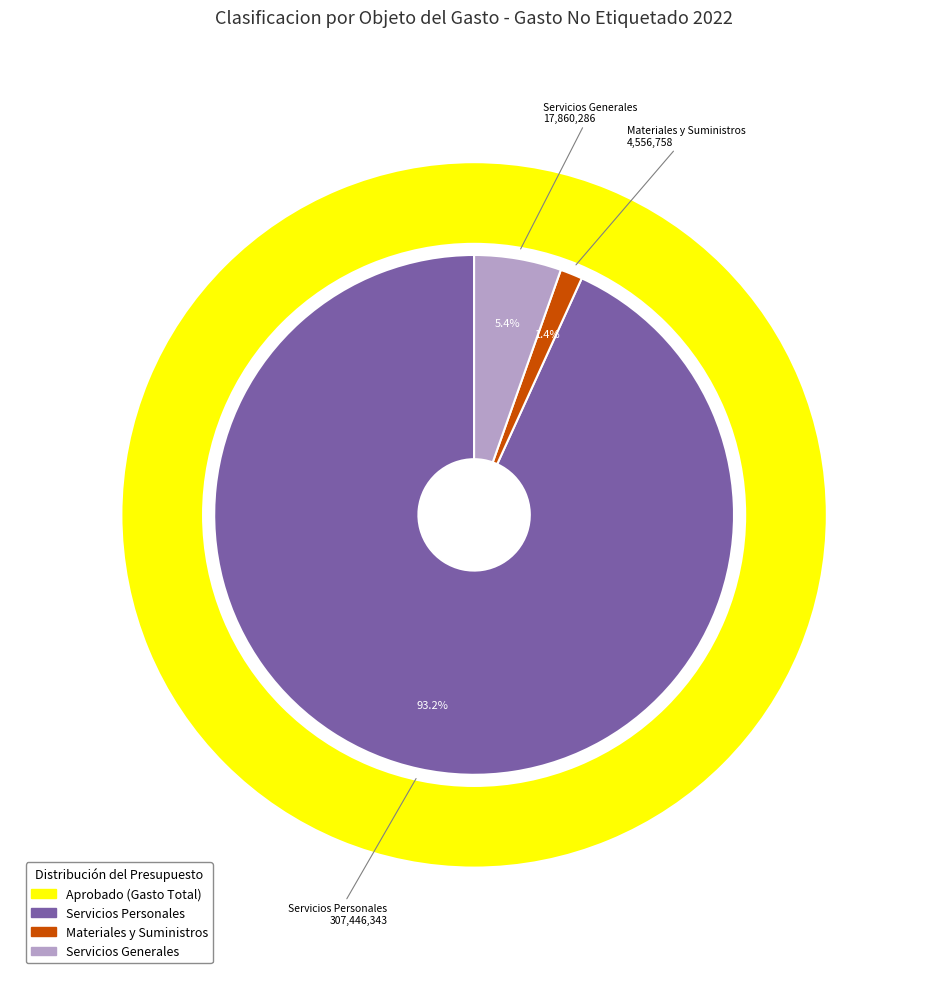

Which category has the biggest portion of the pie?

Servicios Personales